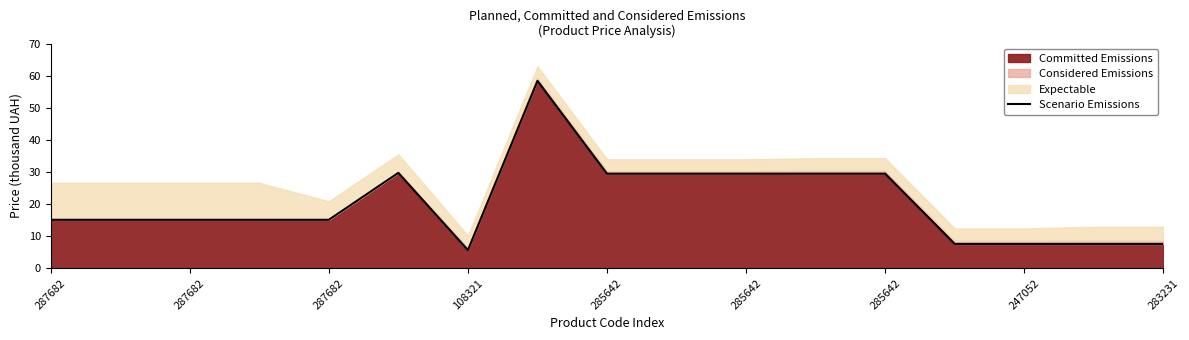

What is the difference between the values at 11 and 287682?

14.4